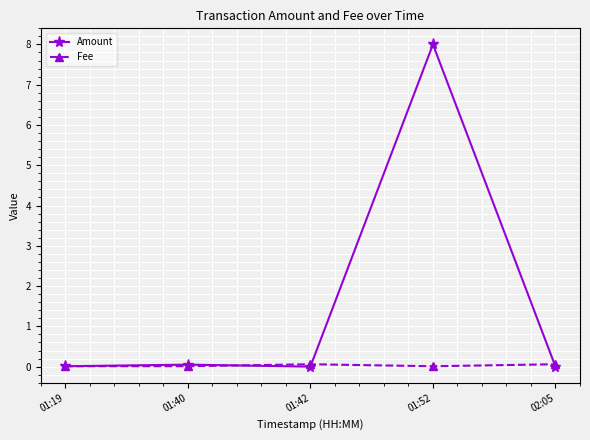

Count the number of categories in the chart.

5